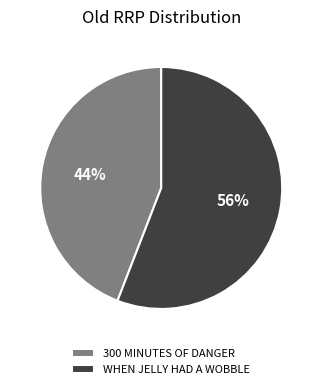

How many slices are in this pie chart?

2